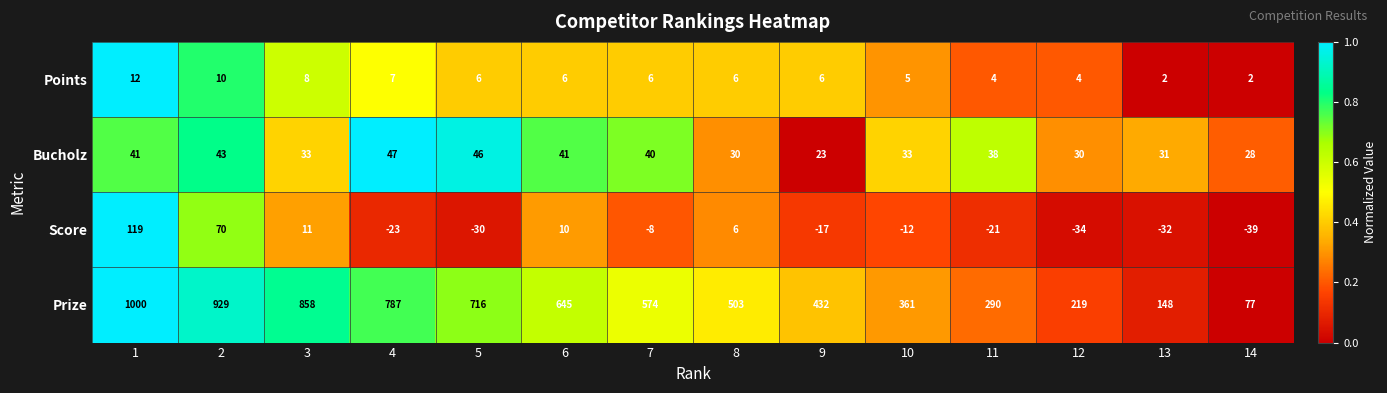

What is the average value of the Bucholz series?

36